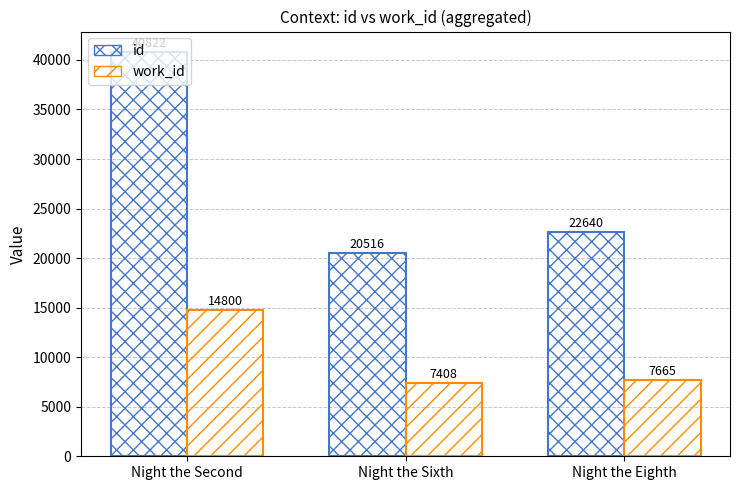

At which category does the chart reach its peak across all series?

Night the Second